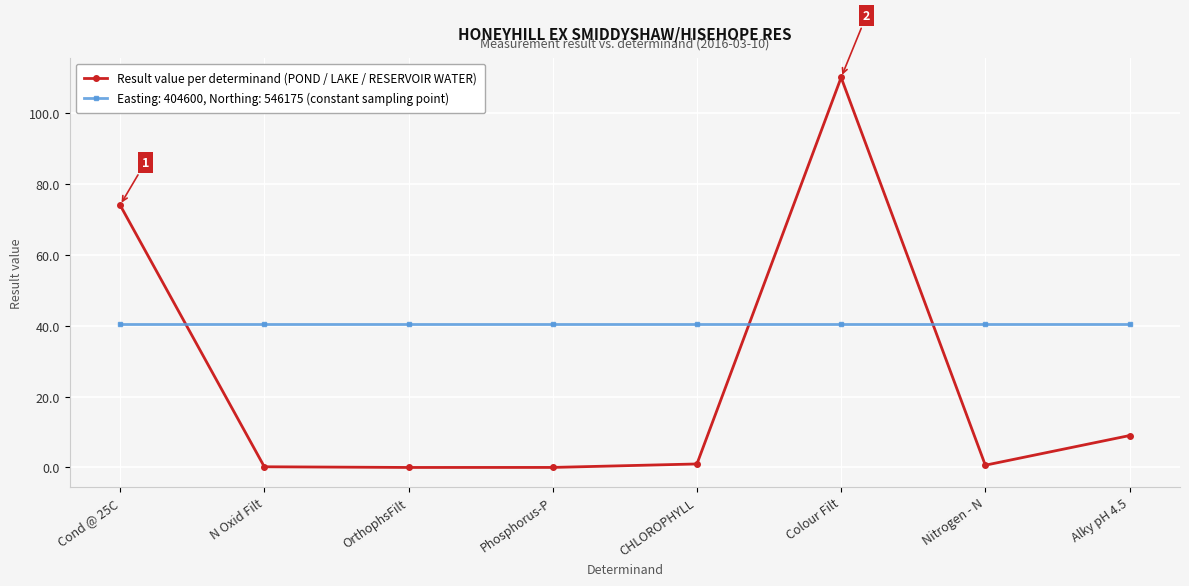

Does the chart have visible grid lines?

Yes